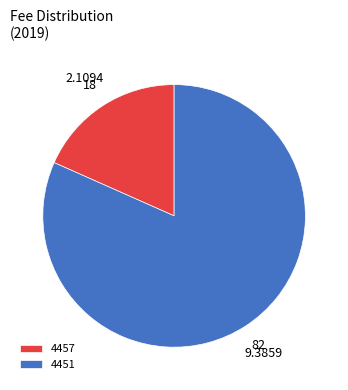

Rank the categories by value from lowest to highest.

4457, 4451